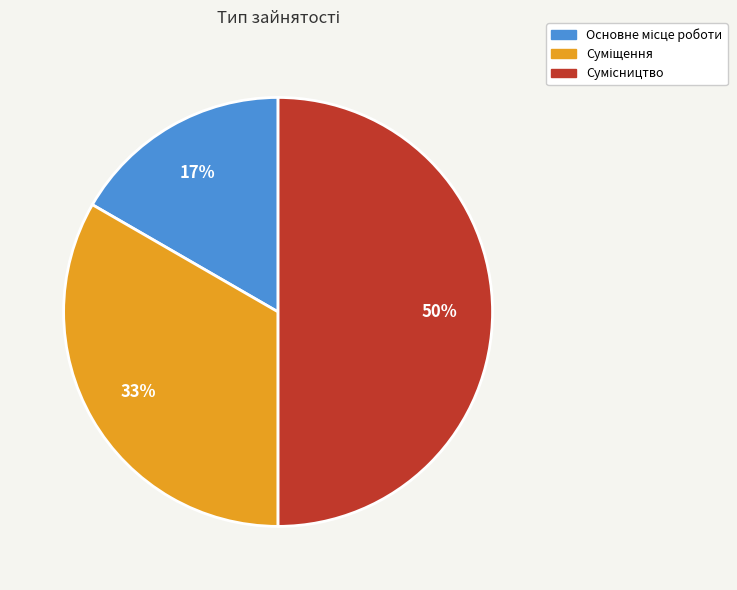

To the nearest percent, what is the difference between the largest and smallest slice percentages?

33%